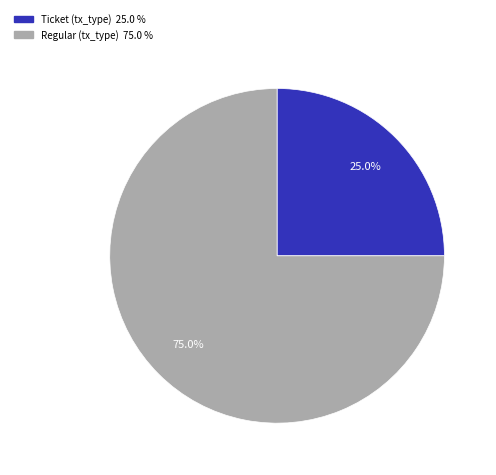

To the nearest percent, what is the difference between the largest and smallest slice percentages?

50%